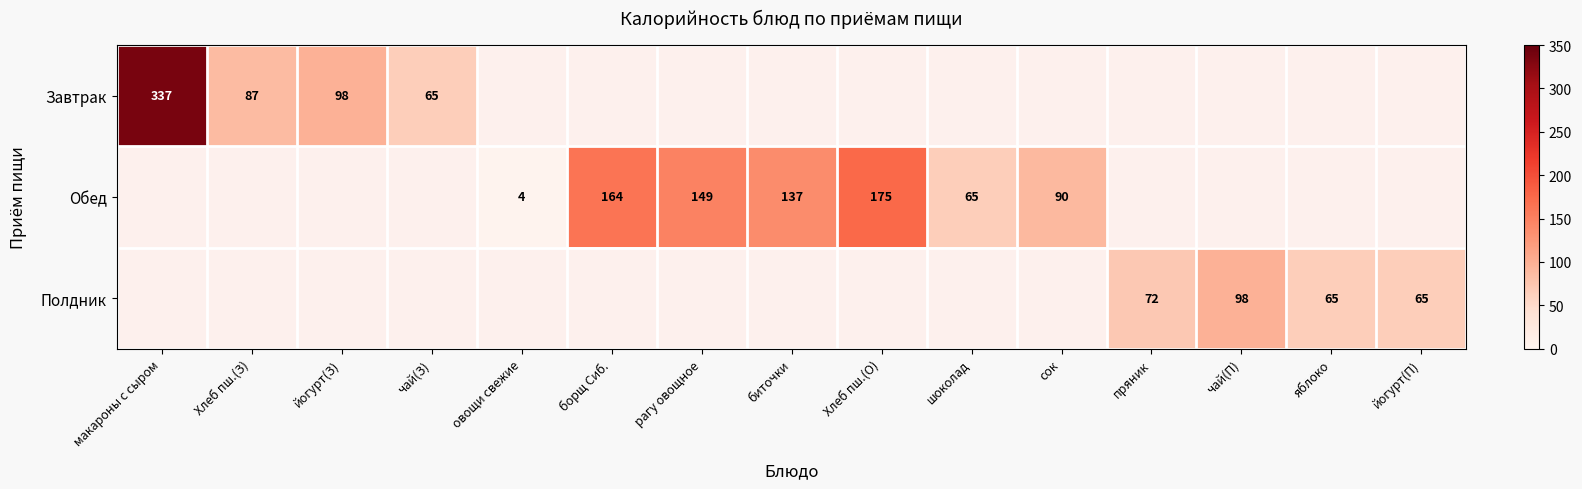

Which category has the highest value across all series?

макароны с сыром